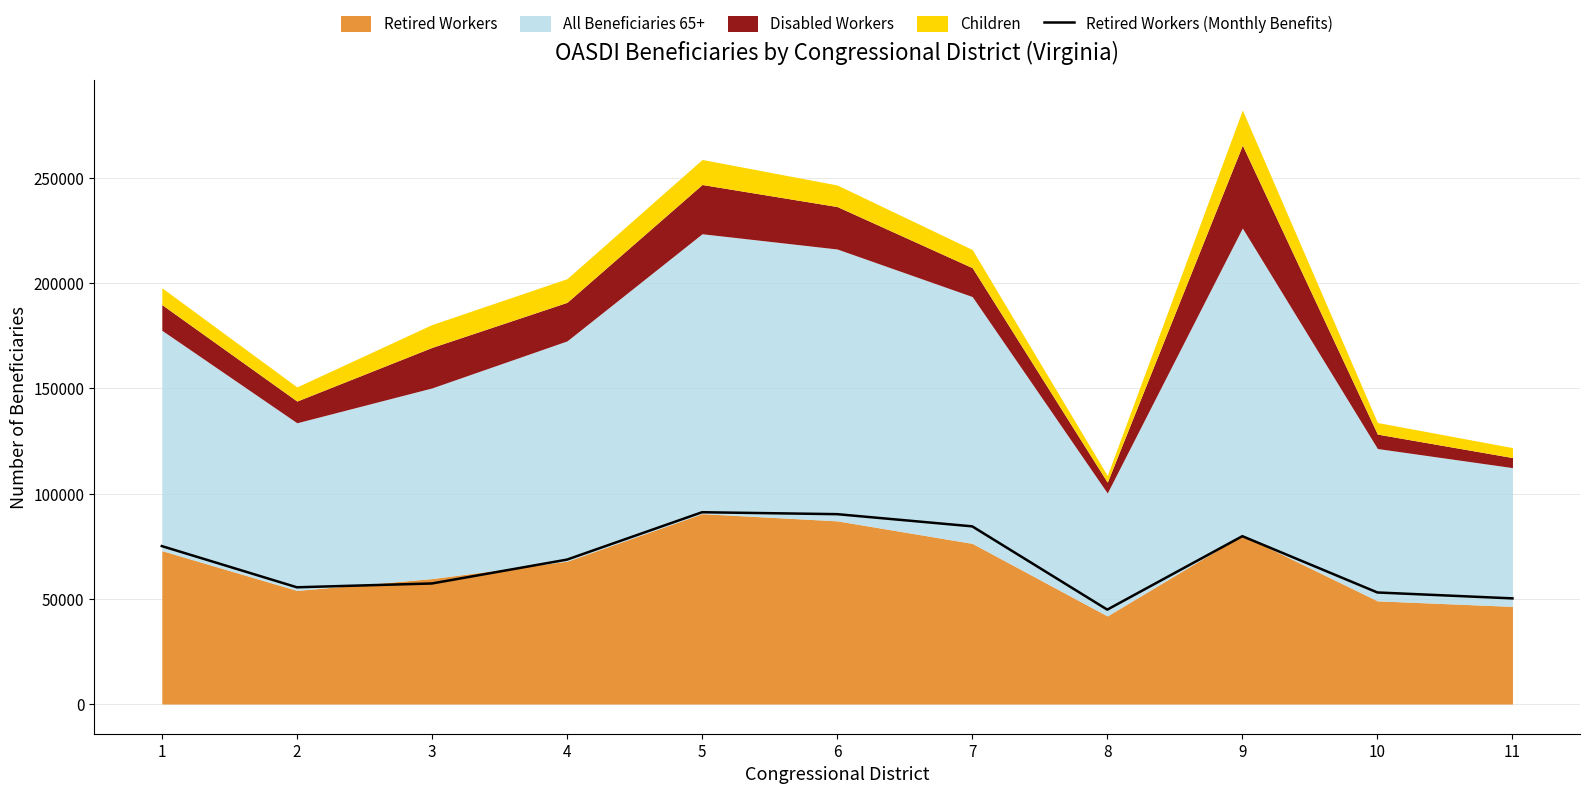

What is the difference between the second highest and minimum values?

45385